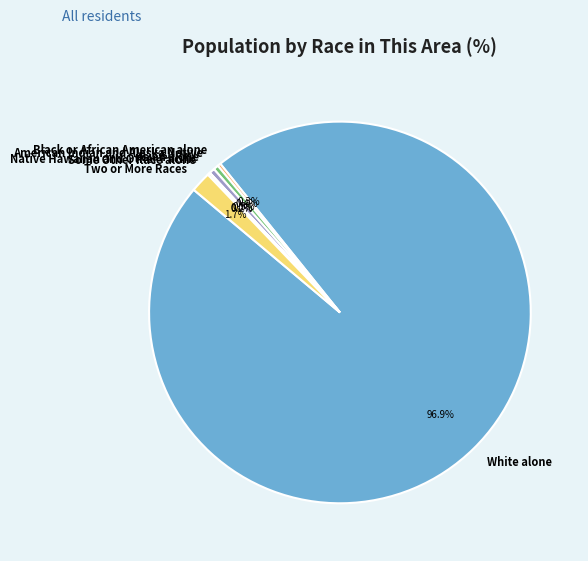

Which slice represents more than half of the pie?

White alone